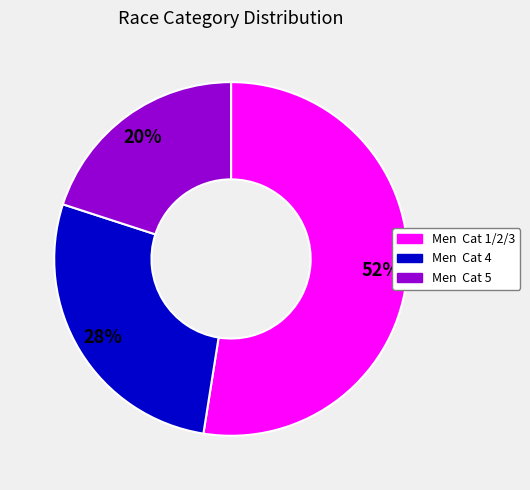

Do Men Cat 4 and Men Cat 5 together represent more than half of the pie?

No